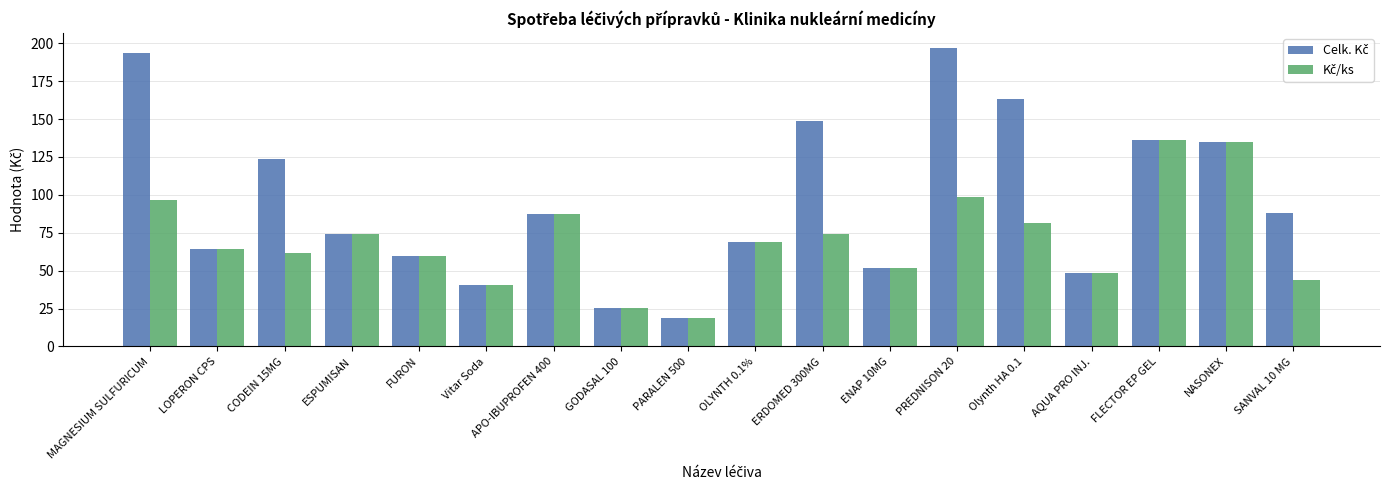

What is the minimum value shown in the chart?

18.7